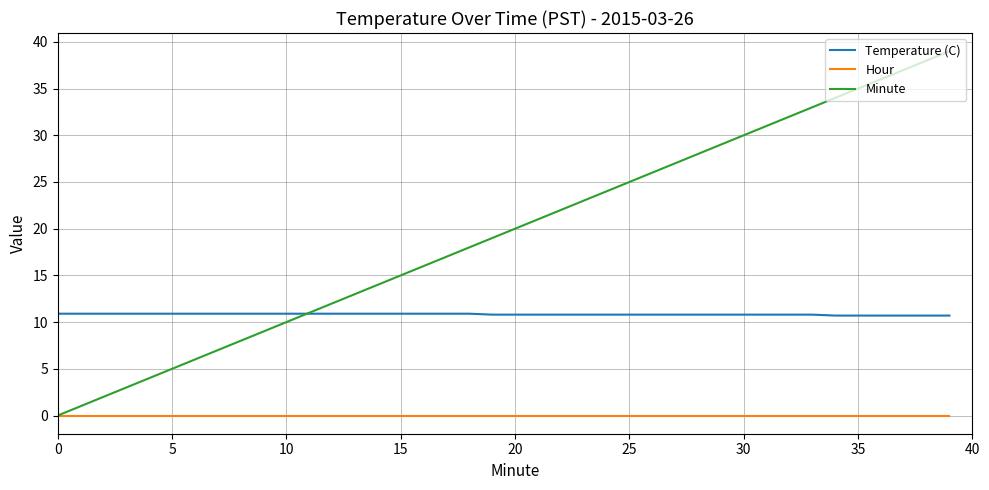

What is the greatest value displayed?

39.0